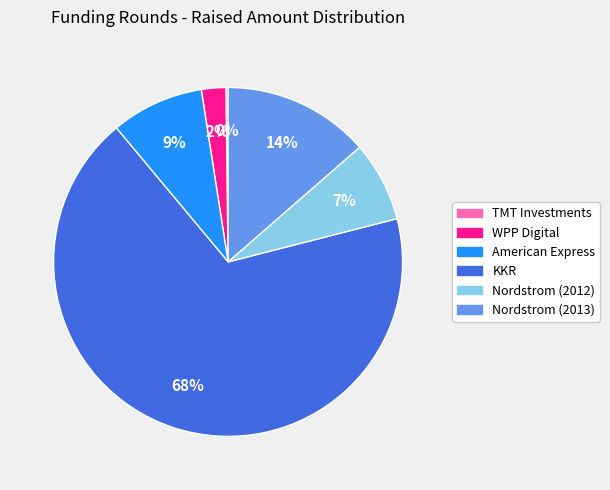

Is the sum of American Express and Nordstrom (2013) greater than half?

No